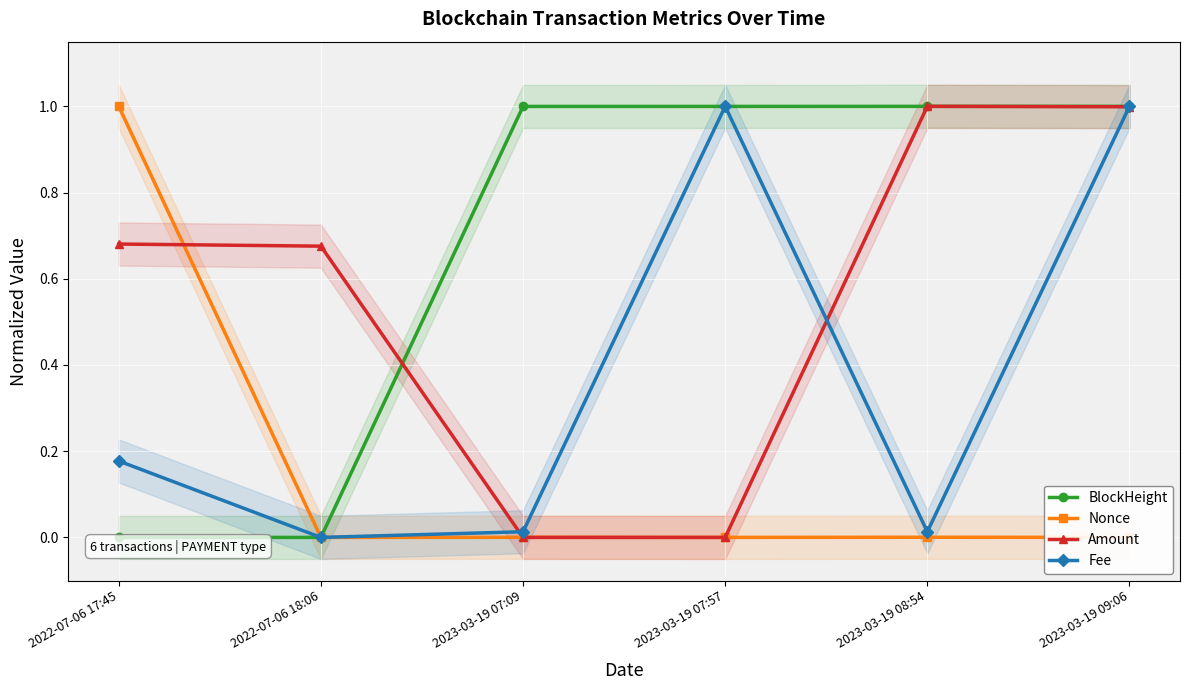

Between which two adjacent categories do BlockHeight and Amount first intersect?

2022-07-06 18:06 and 2023-03-19 07:09